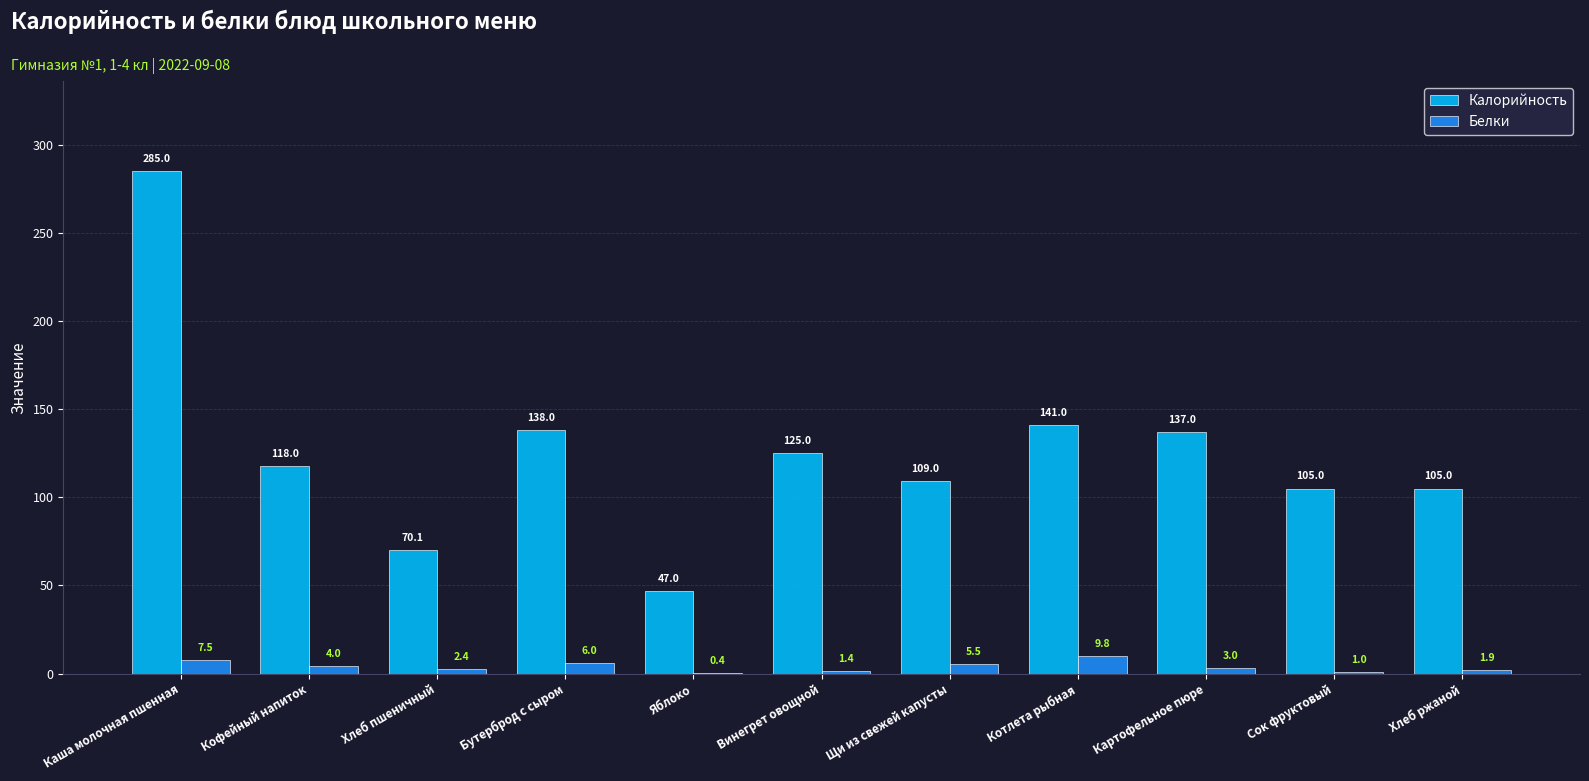

How many series are shown in this chart?

2